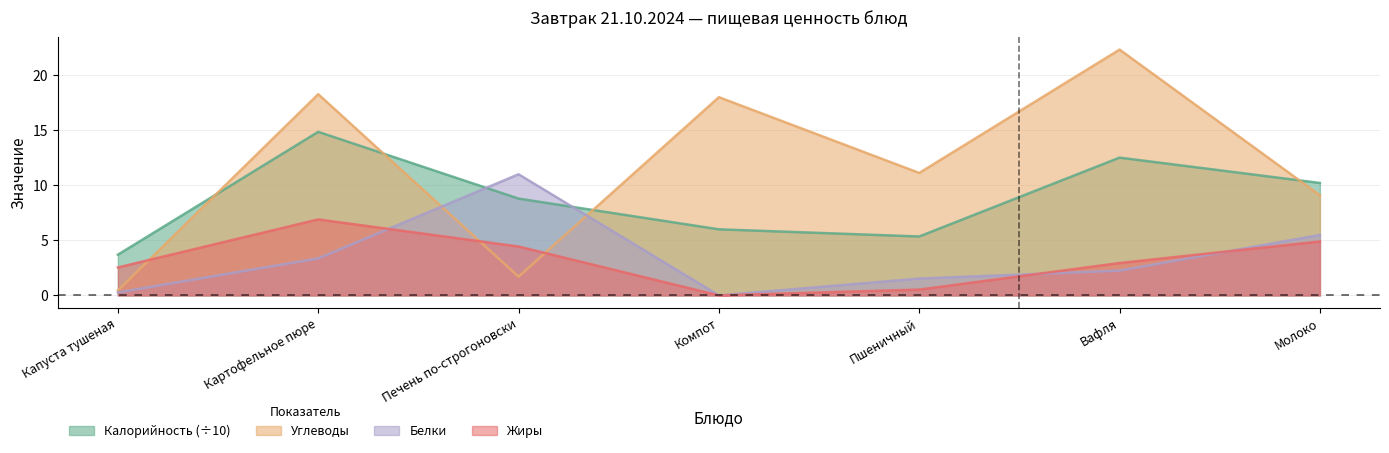

How many lines are shown in the chart?

4